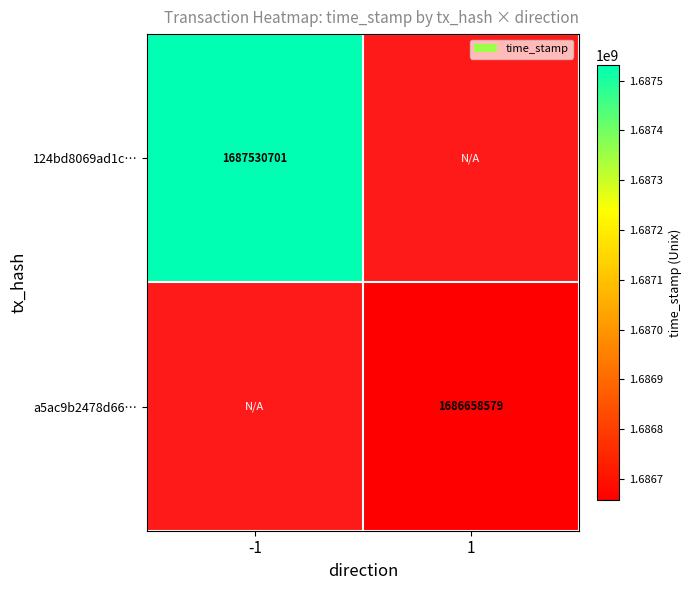

Is it true that 124bd8069ad1c… equals 1687530701 at -1?

True